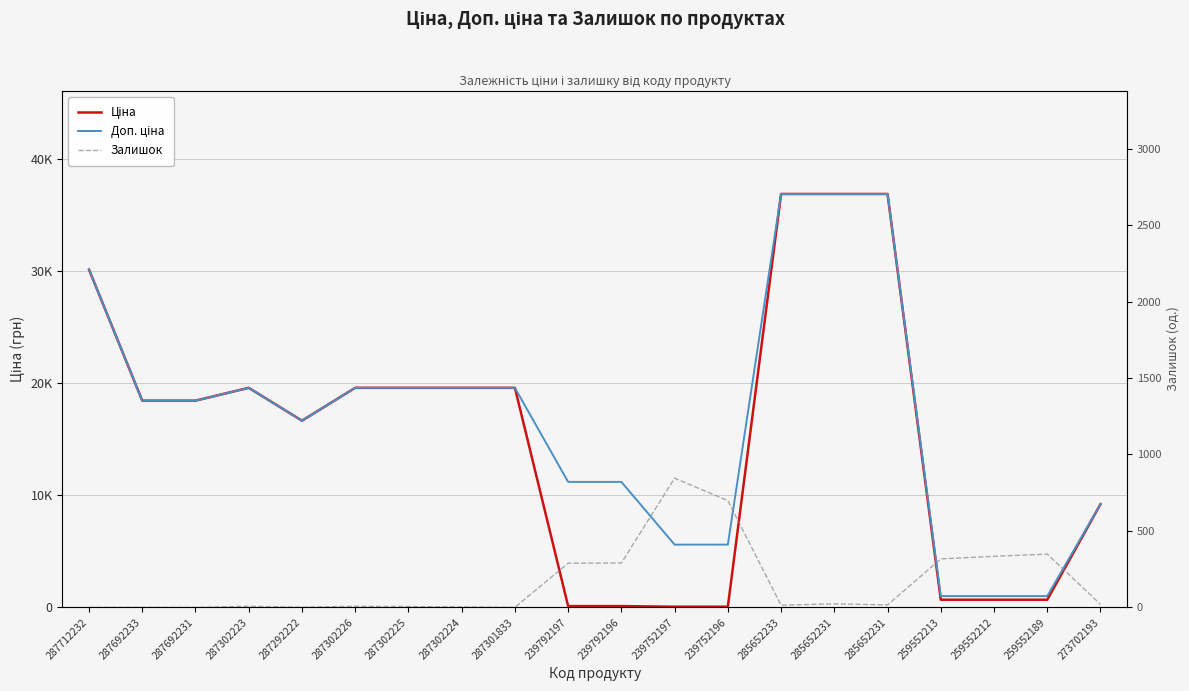

At 287302223, list the series in order from largest to smallest.

Ціна, Доп. ціна, Залишок